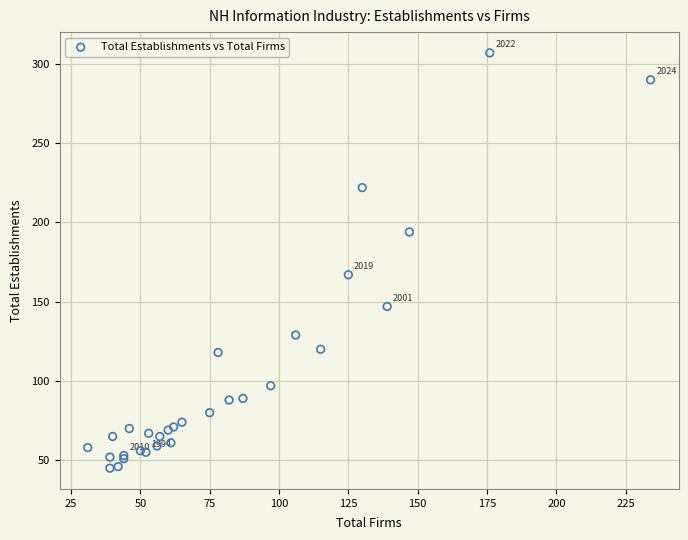

What Y value in the scatter plot is closest to 176?

167